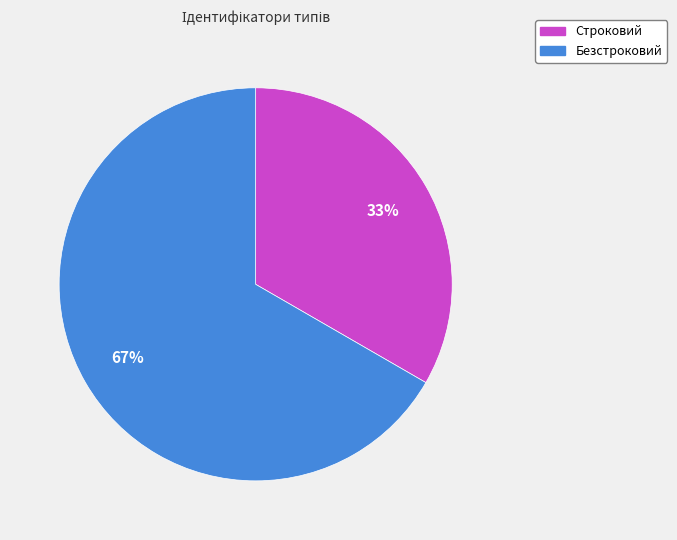

Rank the categories by value from highest to lowest.

Безстроковий, Строковий